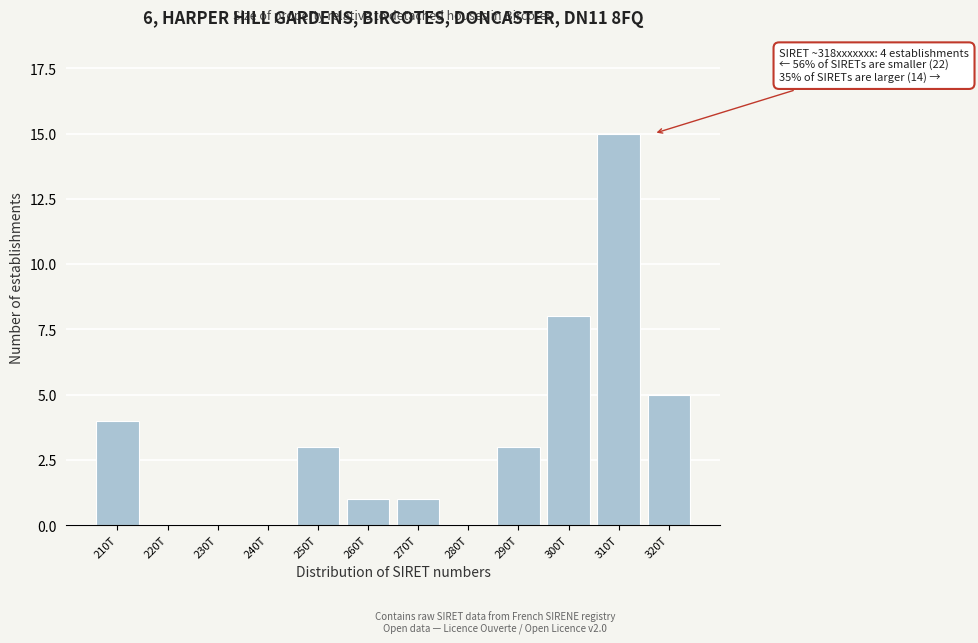

Reading right to left, what are all the values shown in this chart?

320T=5	310T=15	300T=8	290T=3	280T=0	270T=1	260T=1	250T=3	240T=0	230T=0	220T=0	210T=4